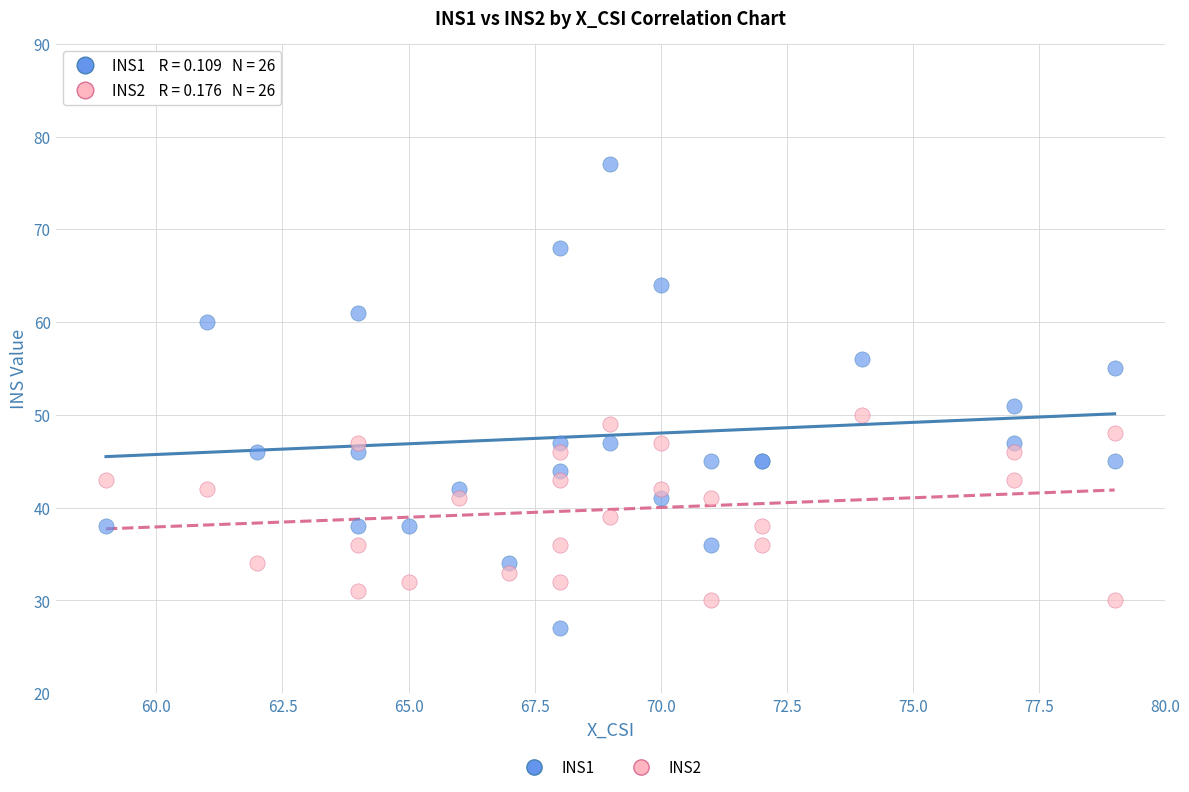

In the INS1 series, what Y value is closest to 52?

51